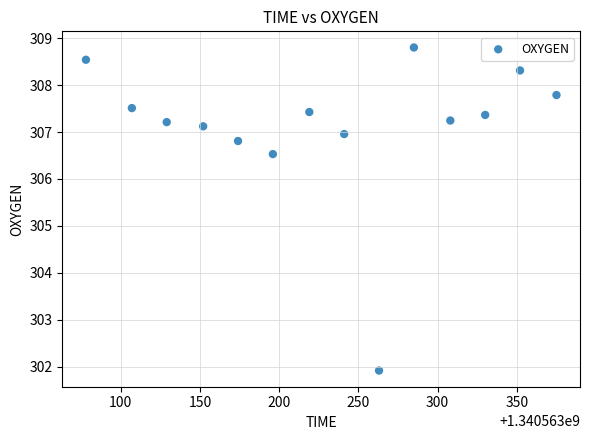

What is the range of X values (max minus min)?

297.0